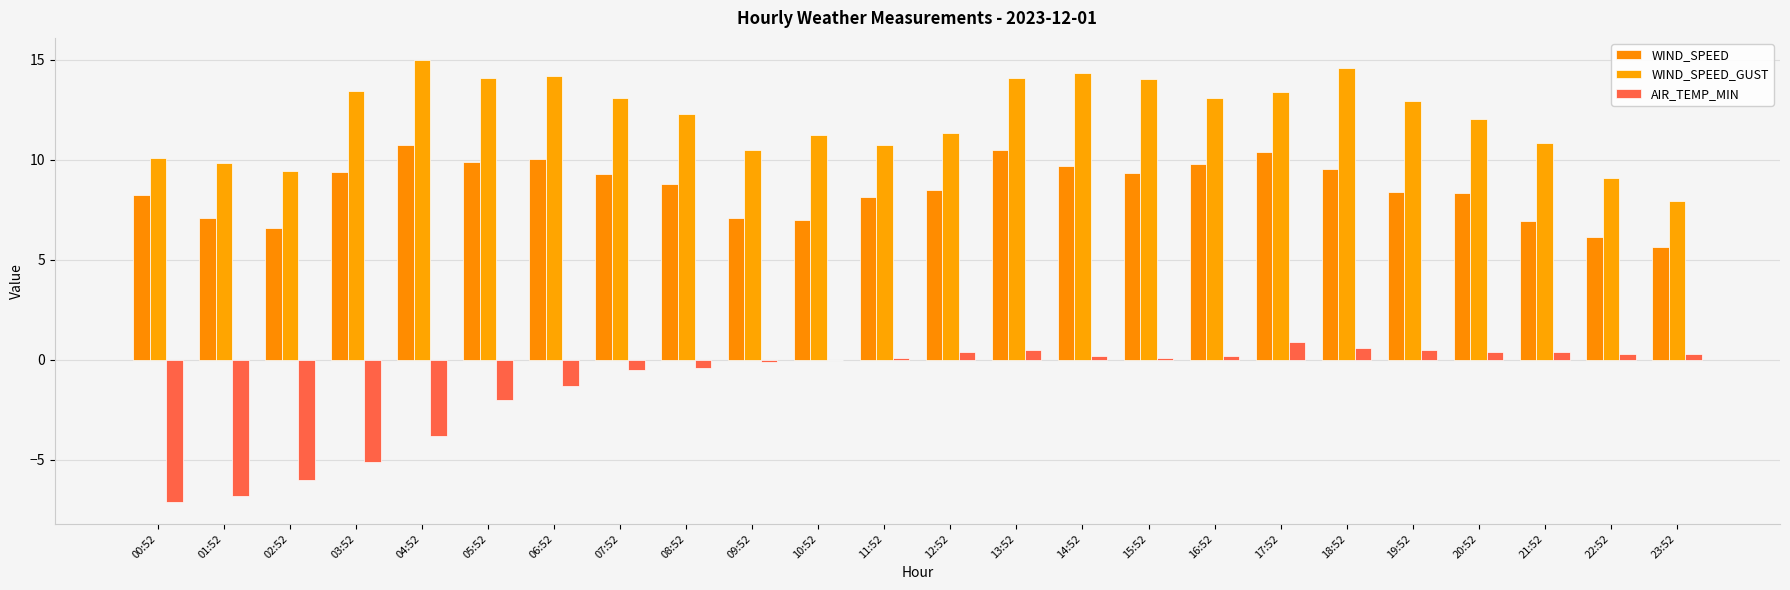

Does the chart contain stacked bars?

No